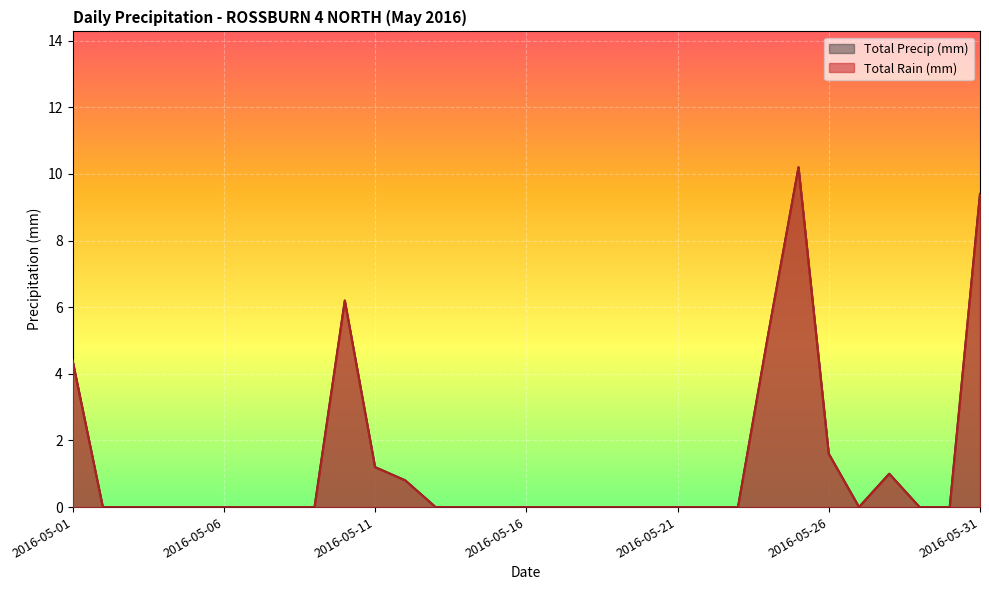

Rank the series by their maximum value, from lowest to highest.

Total Rain (mm), Total Precip (mm)